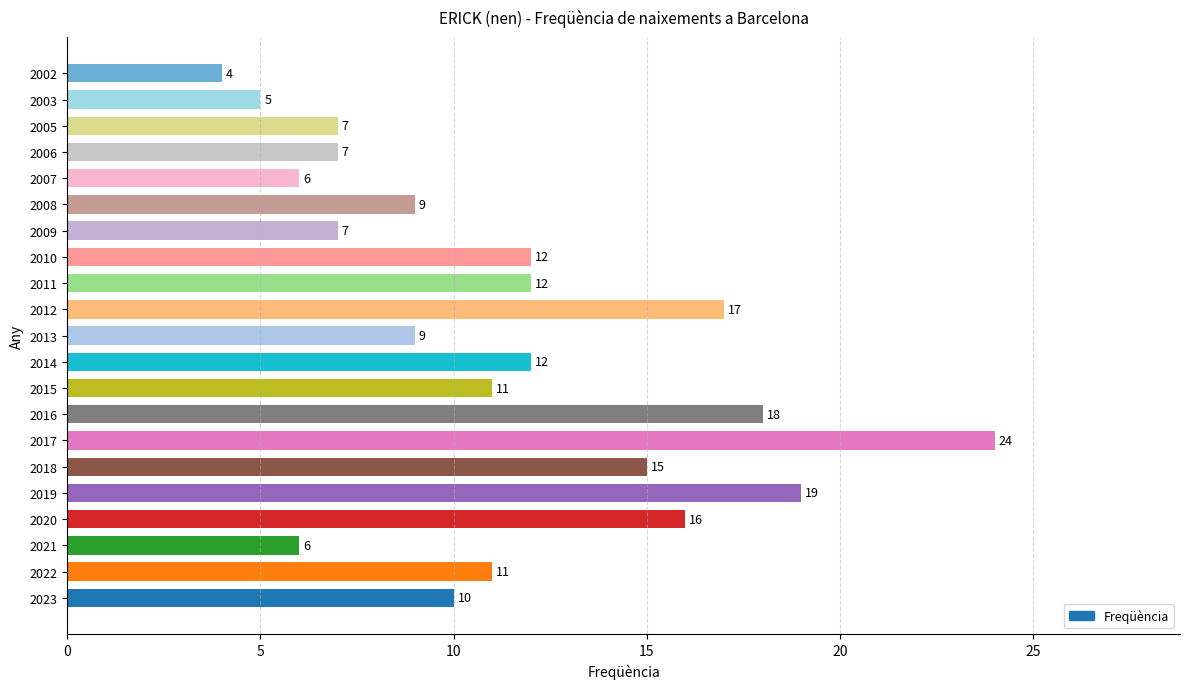

Are the bars grouped side by side (vs. stacked)?

No